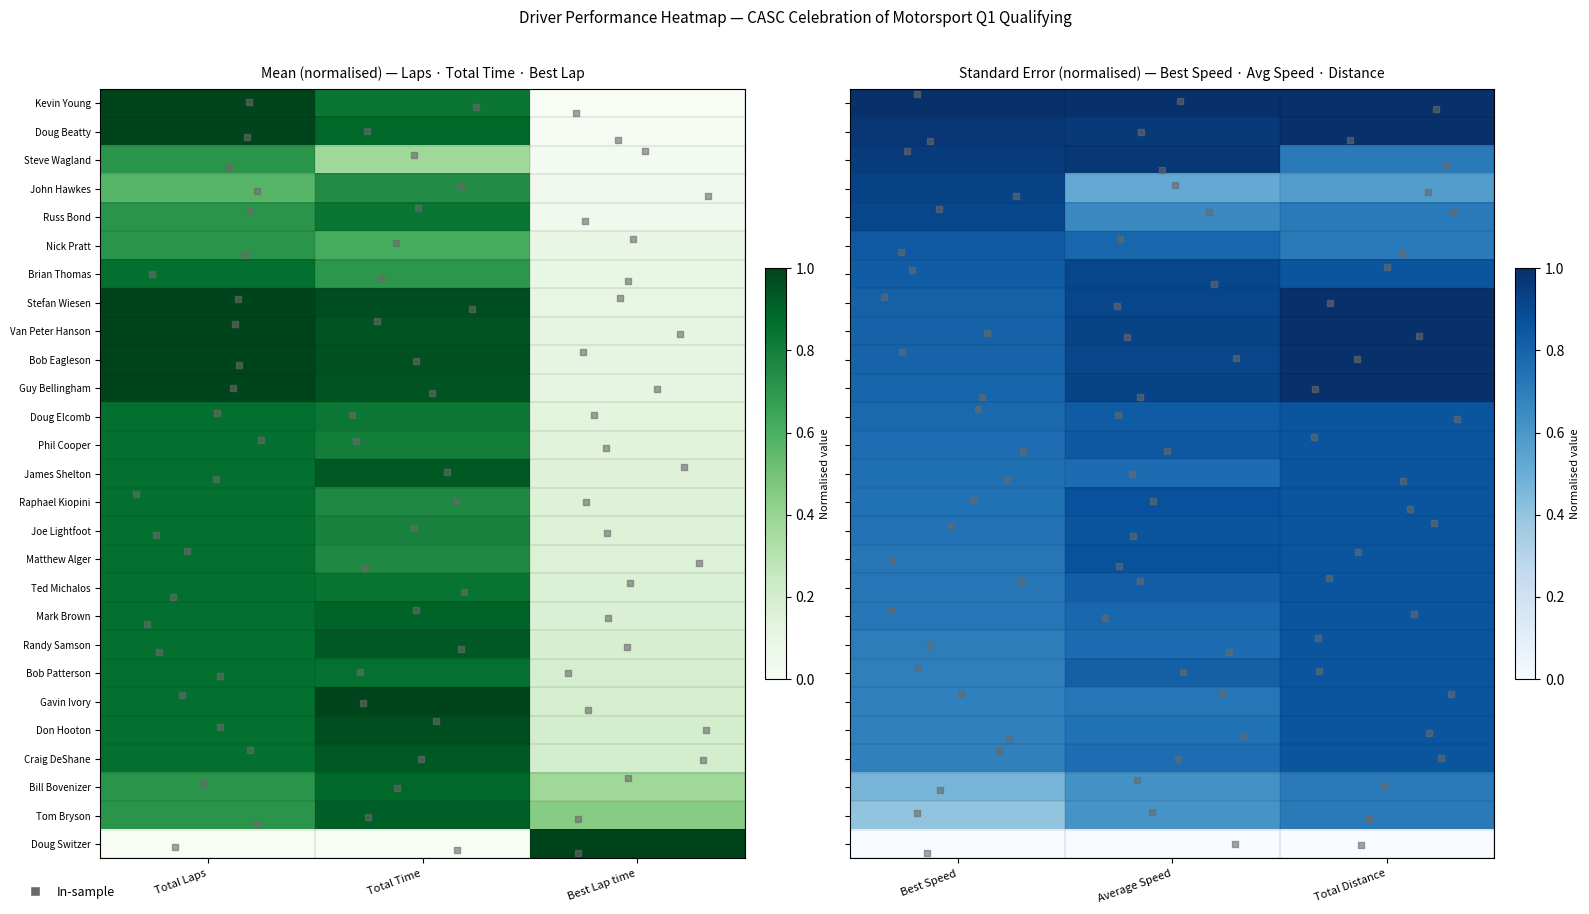

How many distinct data groups are displayed?

27